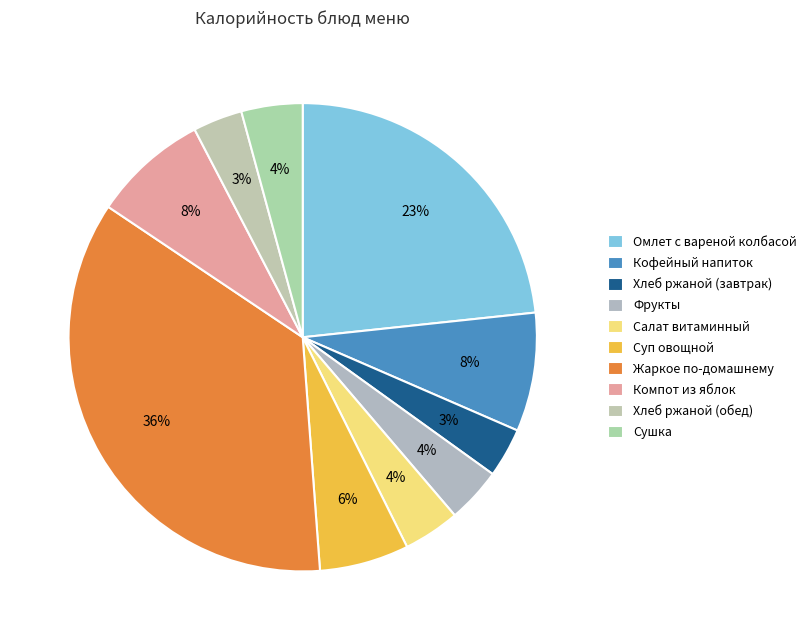

Rank the categories by value from highest to lowest.

Жаркое по-домашнему, Омлет с вареной колбасой, Кофейный напиток, Компот из яблок, Суп овощной, Сушка, Салат витаминный, Фрукты, Хлеб ржаной (завтрак), Хлеб ржаной (обед)